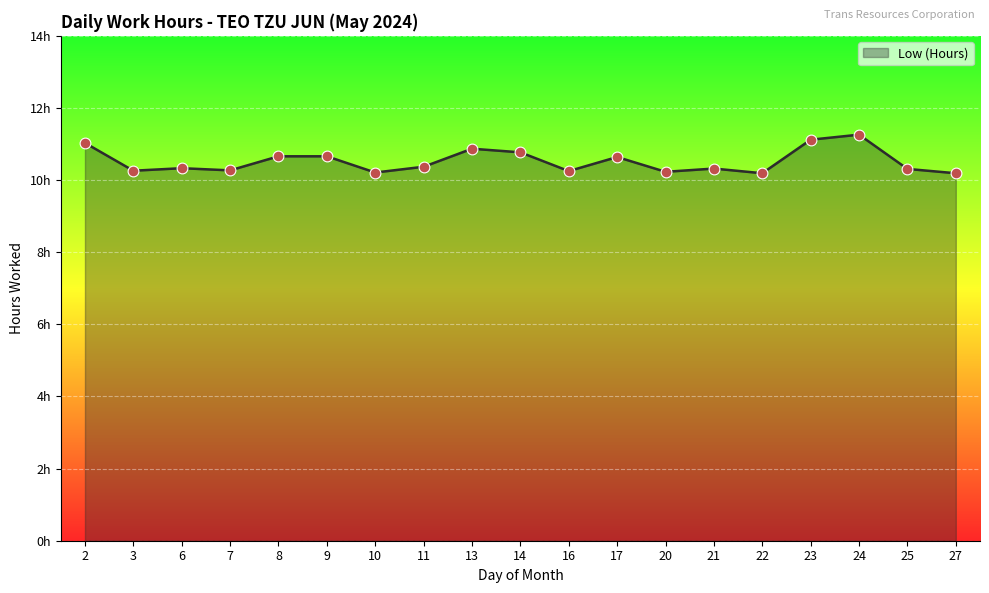

Which has a higher value, 3 or 17?

17